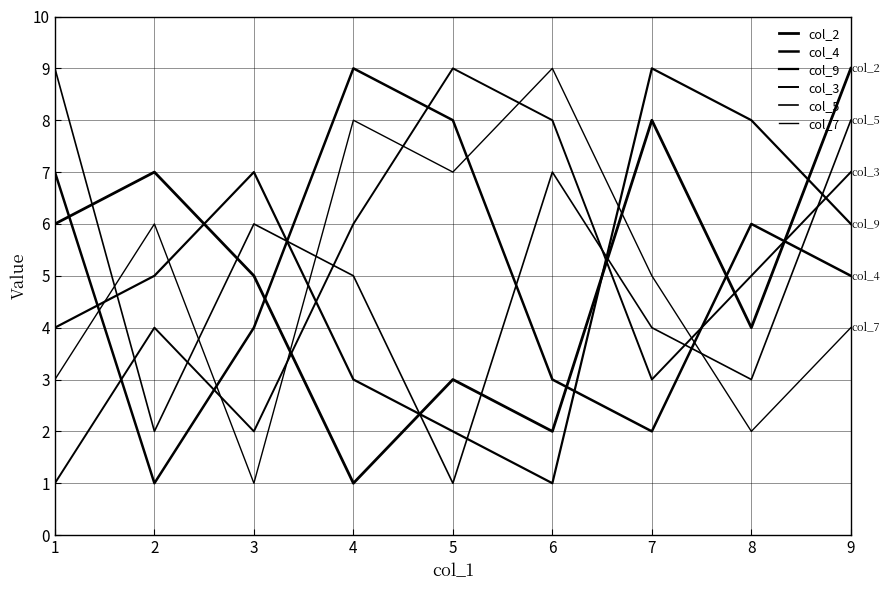

How many values in the col_2 series are below 5?

4